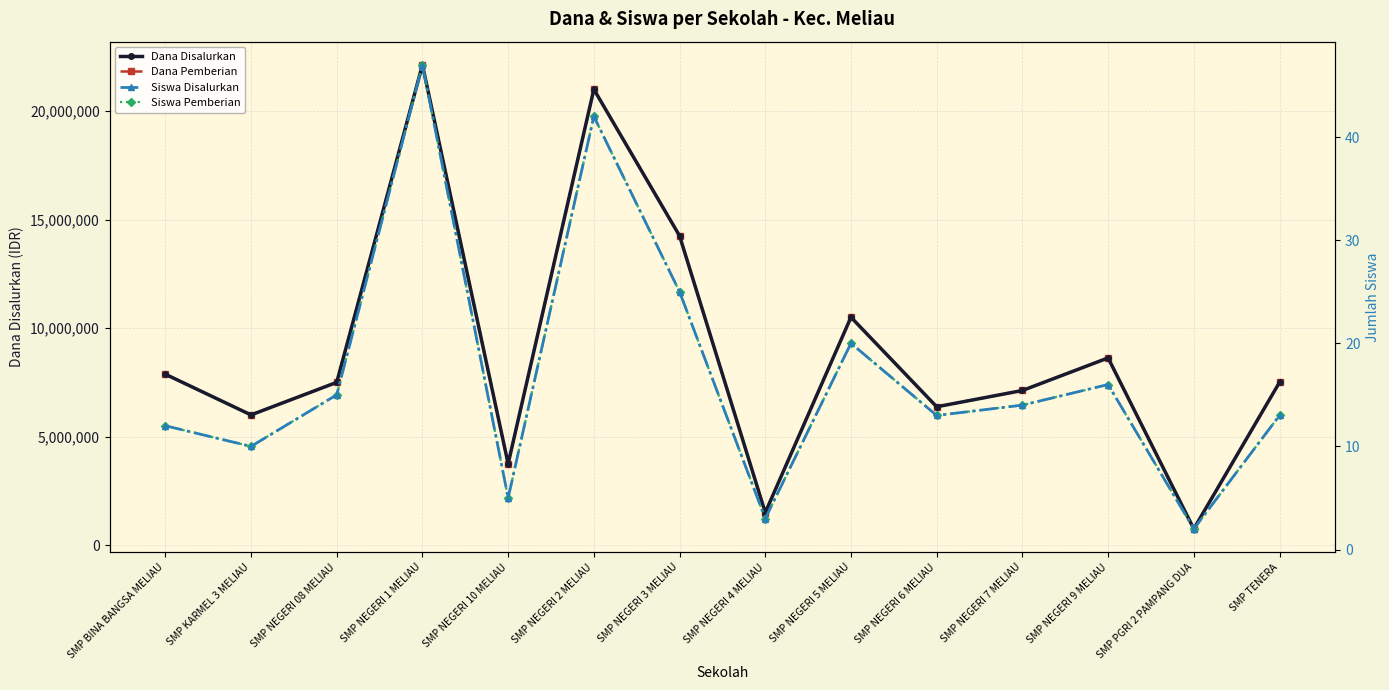

What is the value of the Siswa Pemberian point at the 4th from the left?

47